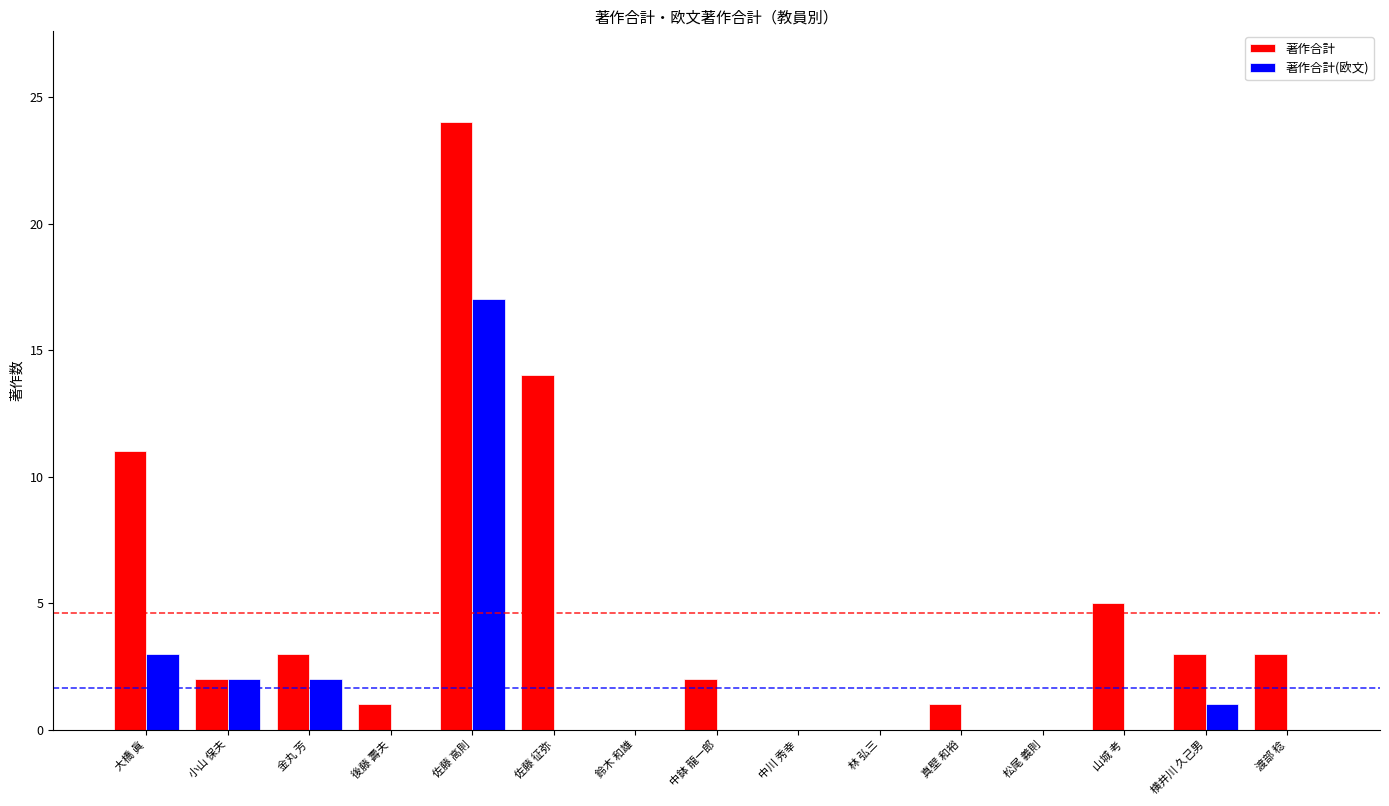

Which series has the largest total across all categories?

著作合計